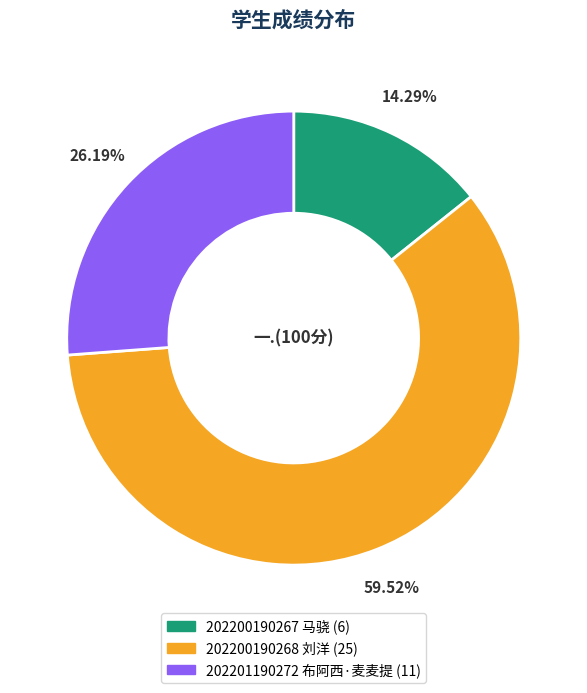

Approximately how many times larger is the value at 202200190268 刘洋 compared to 202201190272 布阿西·麦麦提?

2.3